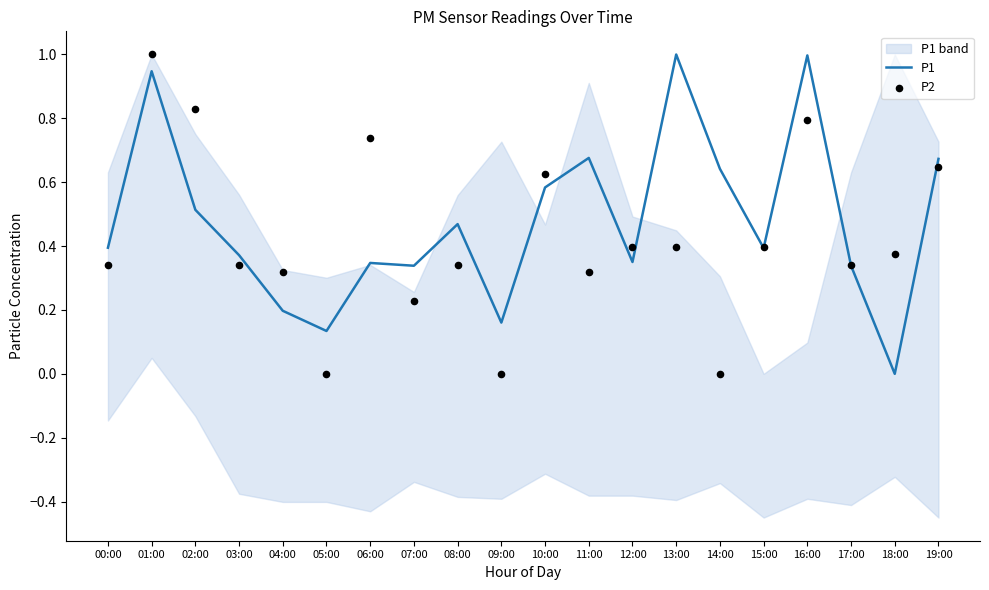

What is the total value across all series at 08:00?

0.8